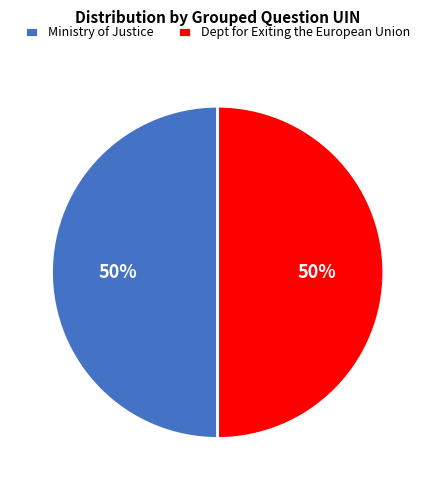

The Dept for Exiting the European Union slice represents 50% of the pie. True or false?

True